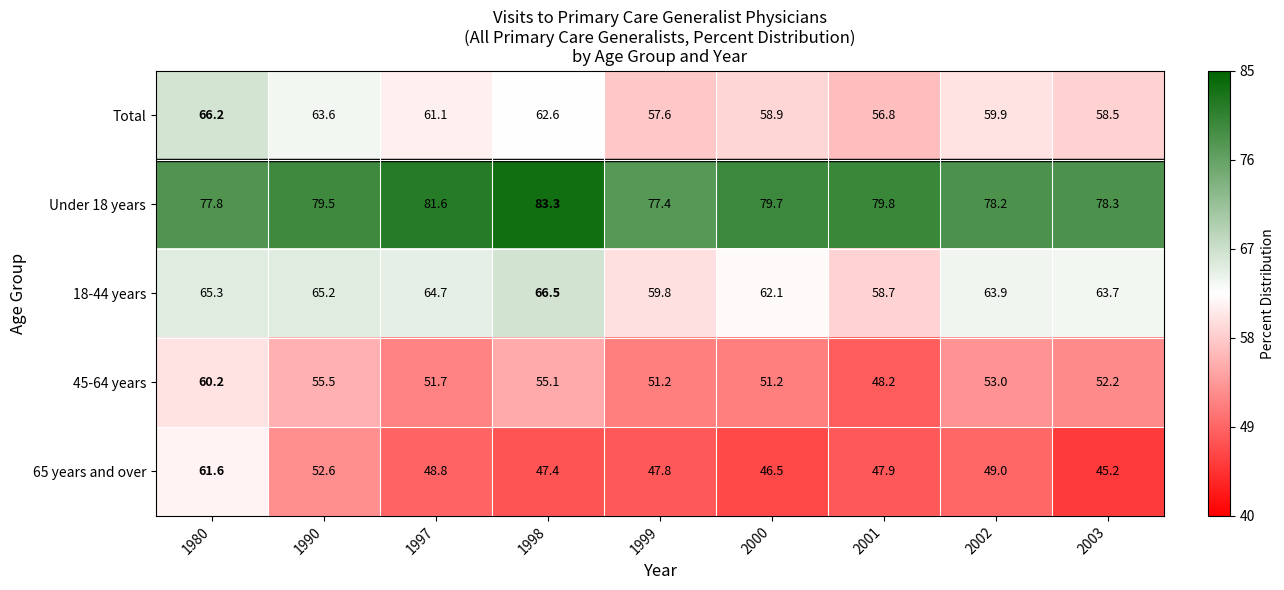

What value does the 45-64 years series have at 2000?

51.2